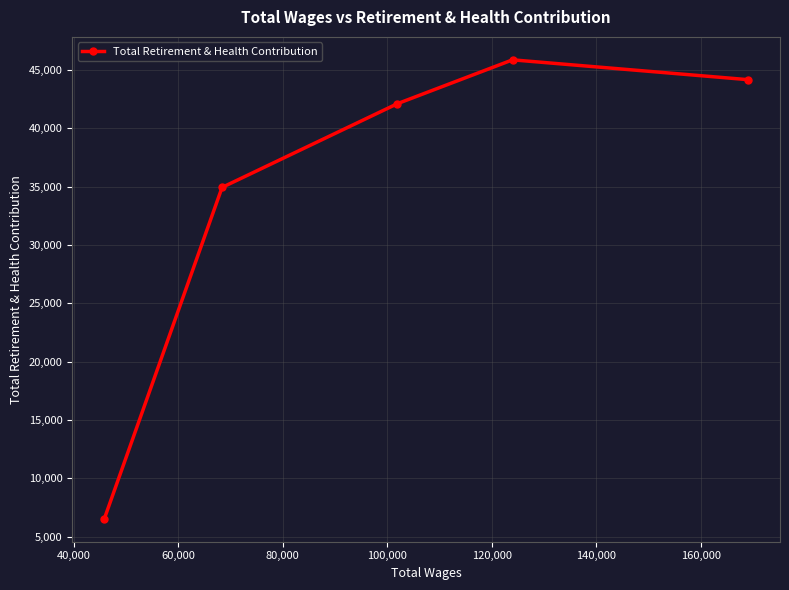

Reading left to right, extract all data points from this chart.

6530	34924	42100	45857	44158